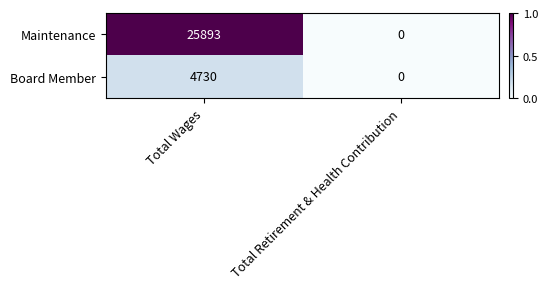

Which series has the largest total across all categories?

Maintenance